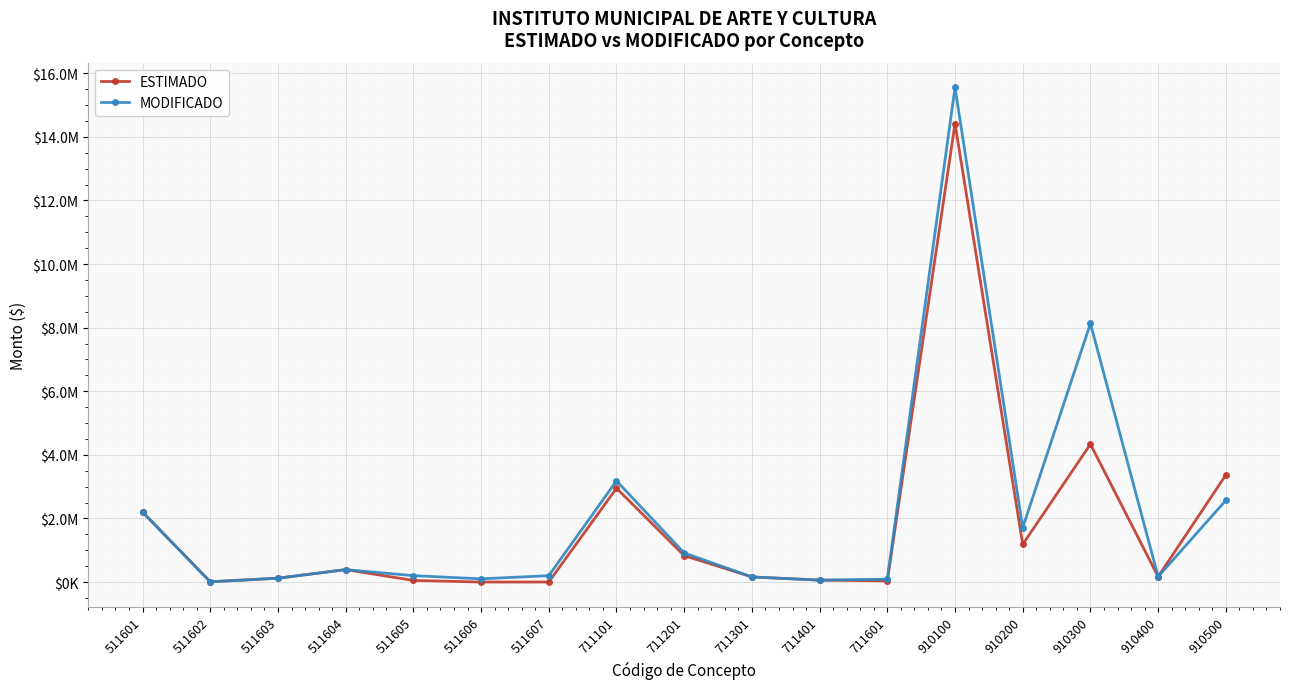

True or false: ESTIMADO and MODIFICADO cross at least once.

False